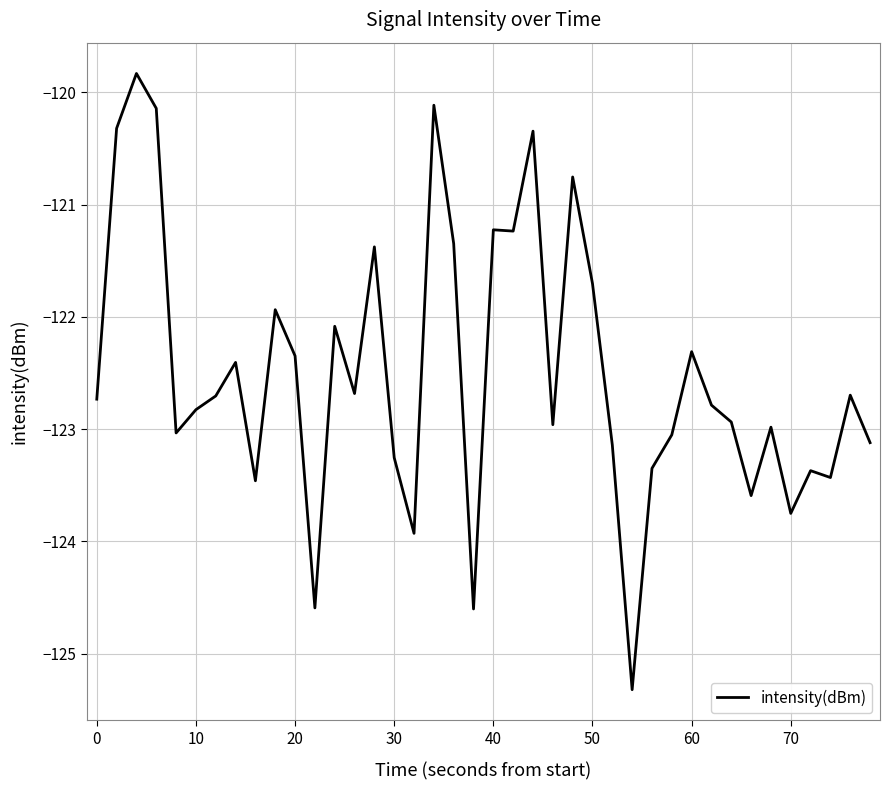

What is the greatest value displayed?

-119.8